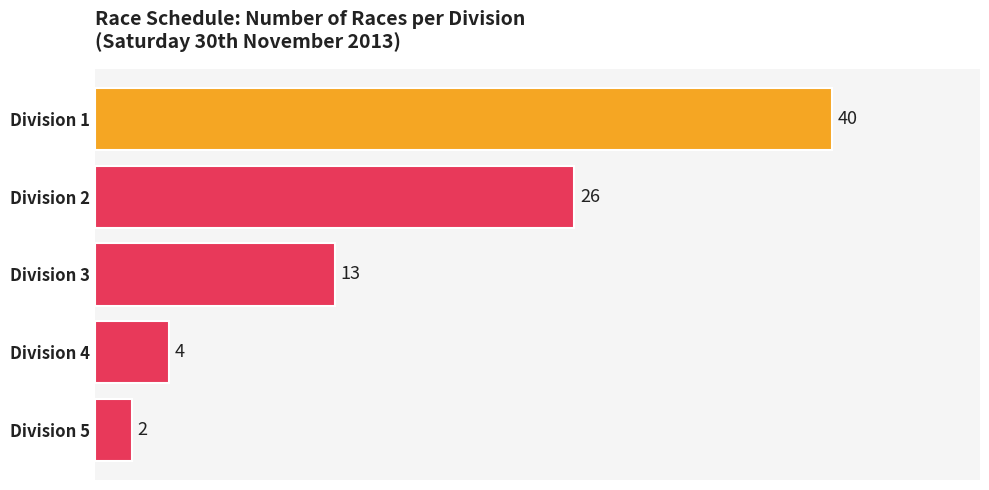

How many bars are there in total?

5